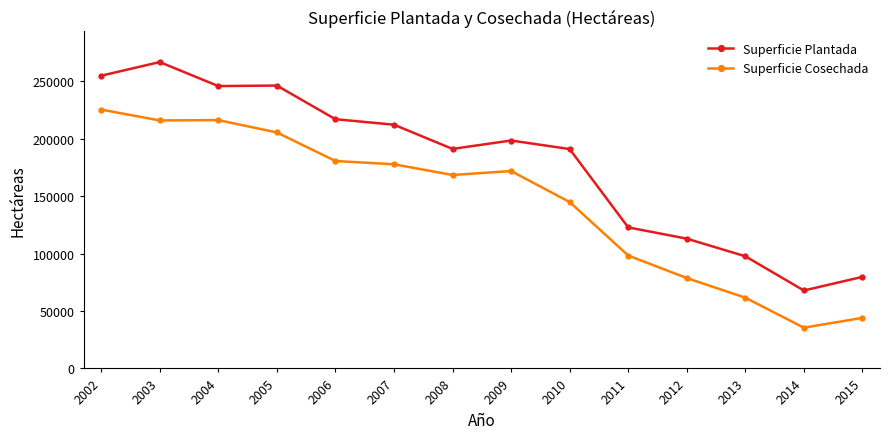

Is the value of Superficie Plantada at 2010 greater than the value of Superficie Cosechada at 2011?

Yes